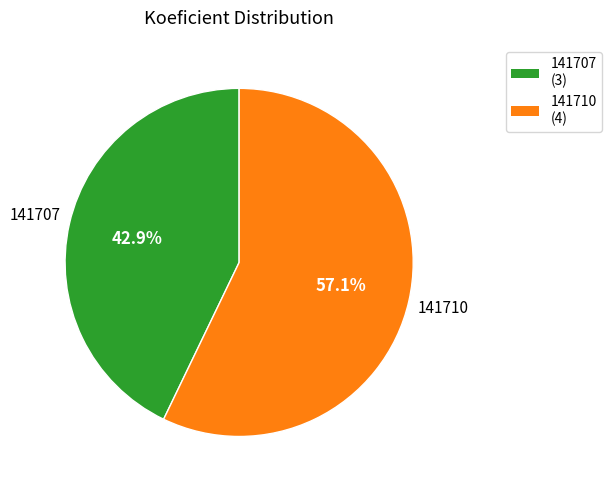

Is there a majority slice in this chart?

Yes